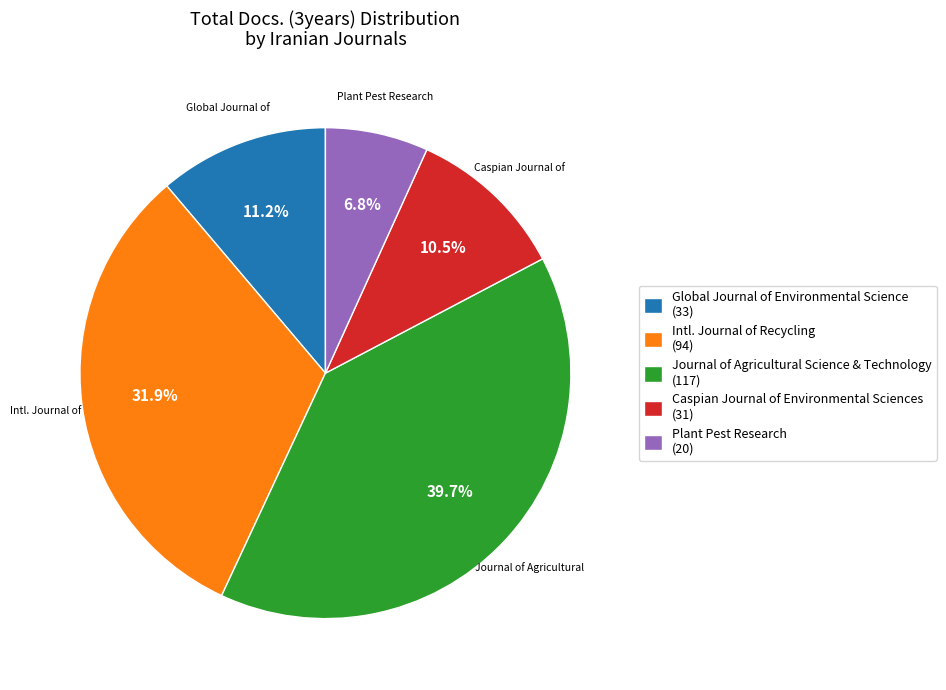

Is Caspian Journal of Environmental Sciences (31) the majority of the pie?

No